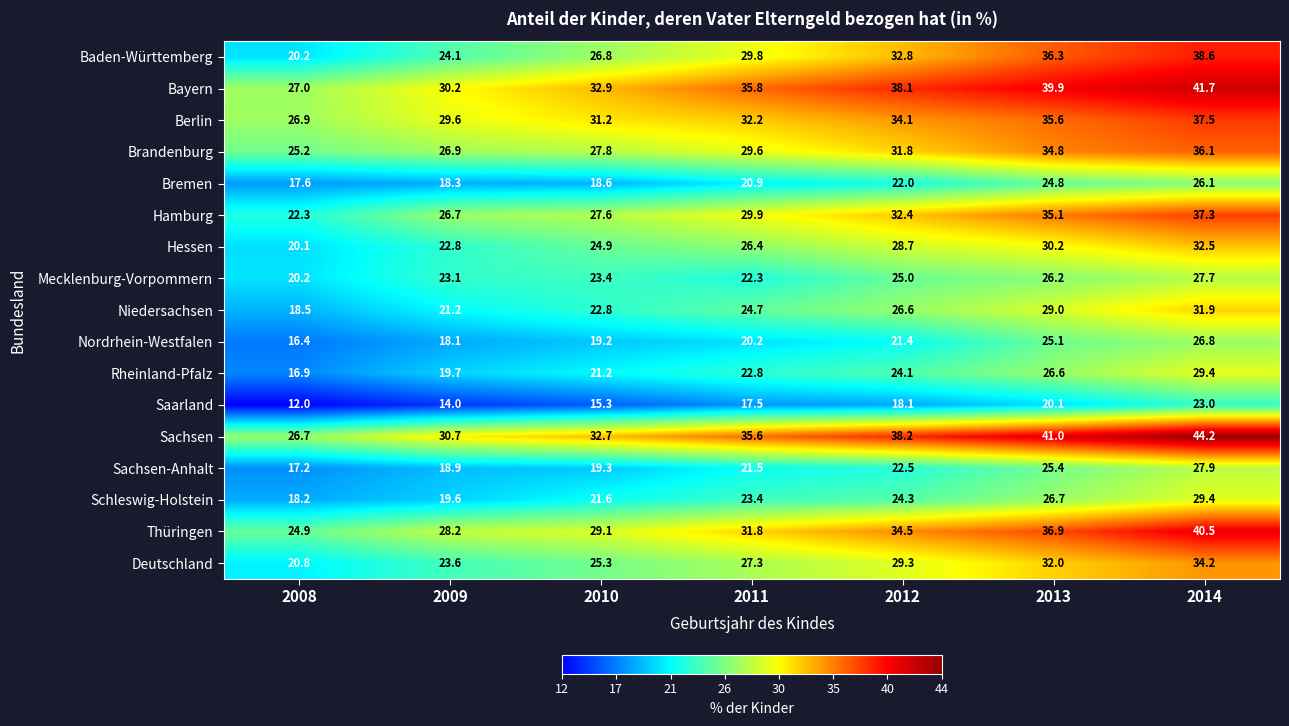

Which series has the largest range (max minus min)?

Baden-Württemberg